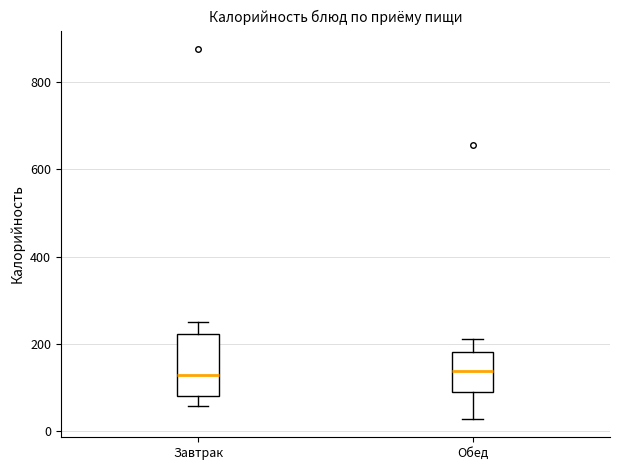

Reading left to right, read every box against the y-axis: the position of its median line, the range the box covers, and the ends of its whiskers. The values are not printed on the chart, so give them approximately, as read against the axis.

Завтрак: median 120, box 80 to 220, whiskers 60 to 260
Обед: median 140, box 80 to 180, whiskers 20 to 220